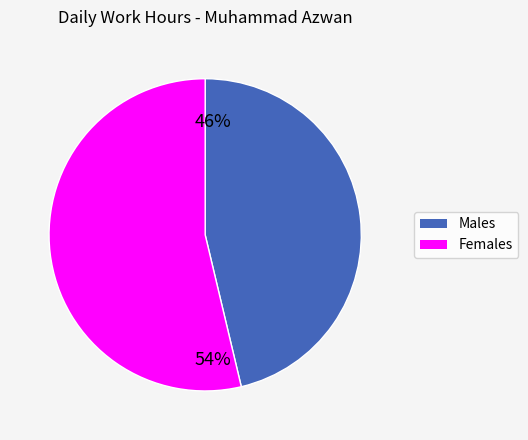

To the nearest percent, what is the average slice percentage?

50%